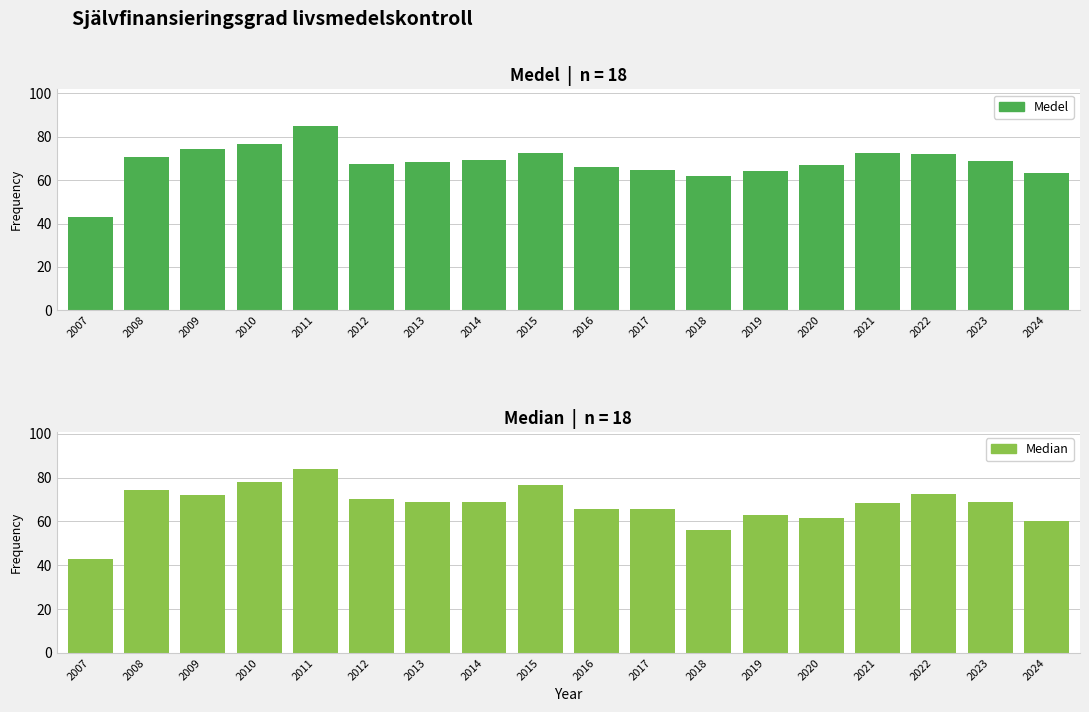

Which series changed the most between 2016 and 2020?

Median